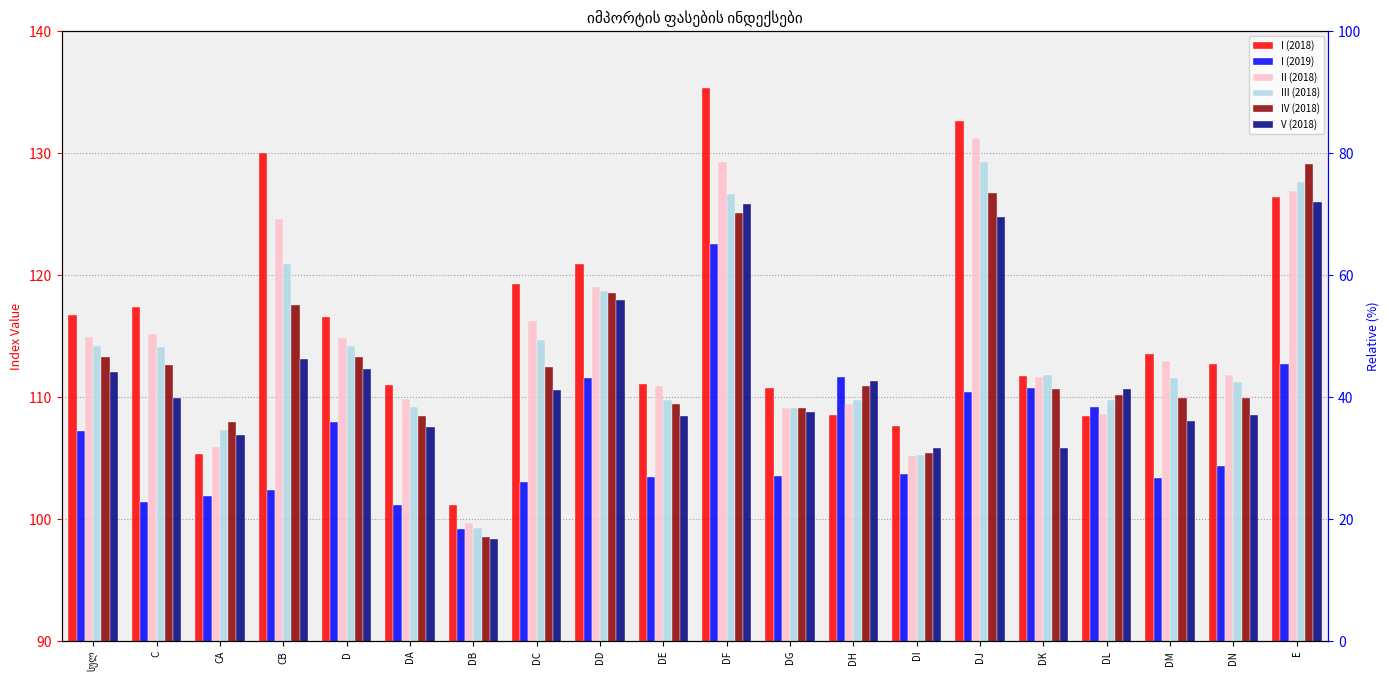

Reading left to right, extract all data points from this chart.

I (2018): სულ=116.7	C=117.4	CA=105.3	CB=130.1	D=116.6	DA=111.0	DB=101.2	DC=119.3	DD=120.9	DE=111.1	DF=135.4	DG=110.8	DH=108.5	DI=107.6	DJ=132.7	DK=111.8	DL=108.5	DM=113.5	DN=112.8	E=126.4
I (2019): სულ=107.2	C=101.4	CA=101.9	CB=102.4	D=108.0	DA=101.2	DB=99.2	DC=103.0	DD=111.6	DE=103.5	DF=122.6	DG=103.5	DH=111.7	DI=103.7	DJ=110.5	DK=110.8	DL=109.2	DM=103.4	DN=104.4	E=112.8
II (2018): სულ=114.9	C=115.2	CA=105.9	CB=124.6	D=114.9	DA=109.8	DB=99.7	DC=116.2	DD=119.1	DE=110.9	DF=129.3	DG=109.1	DH=109.4	DI=105.2	DJ=131.2	DK=111.7	DL=108.6	DM=113.0	DN=111.8	E=126.9
III (2018): სულ=114.2	C=114.1	CA=107.3	CB=120.9	D=114.2	DA=109.2	DB=99.3	DC=114.7	DD=118.7	DE=109.8	DF=126.6	DG=109.1	DH=109.8	DI=105.3	DJ=129.3	DK=111.9	DL=109.8	DM=111.5	DN=111.3	E=127.7
IV (2018): სულ=113.3	C=112.6	CA=108.0	CB=117.6	D=113.3	DA=108.5	DB=98.6	DC=112.4	DD=118.5	DE=109.4	DF=125.1	DG=109.1	DH=110.9	DI=105.4	DJ=126.7	DK=110.7	DL=110.2	DM=109.9	DN=109.9	E=129.1
V (2018): სულ=112.1	C=109.9	CA=106.9	CB=113.2	D=112.3	DA=107.6	DB=98.3	DC=110.6	DD=118.0	DE=108.5	DF=125.8	DG=108.8	DH=111.3	DI=105.9	DJ=124.8	DK=105.9	DL=110.7	DM=108.0	DN=108.6	E=126.0